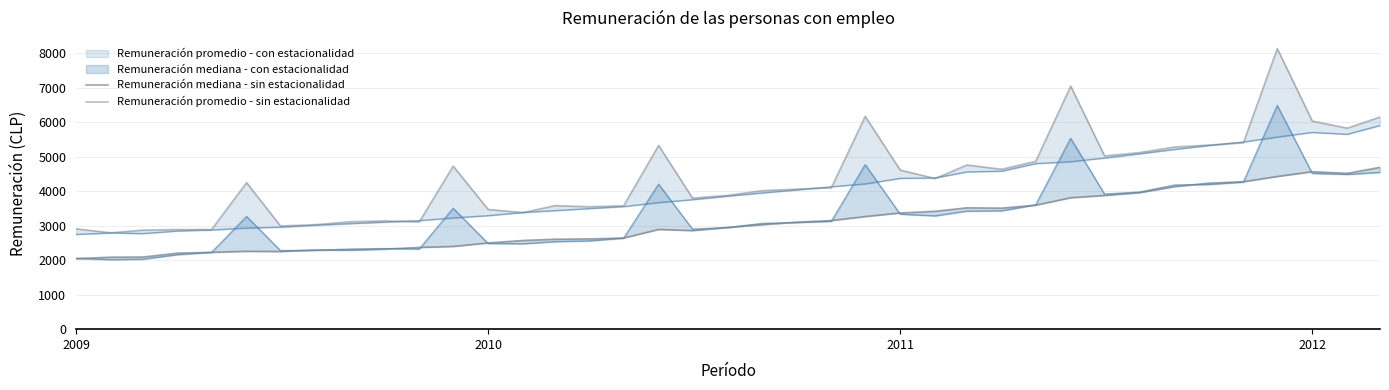

True or false: Remuneración mediana - sin estacionalidad has a value of 3974 at 5.

False